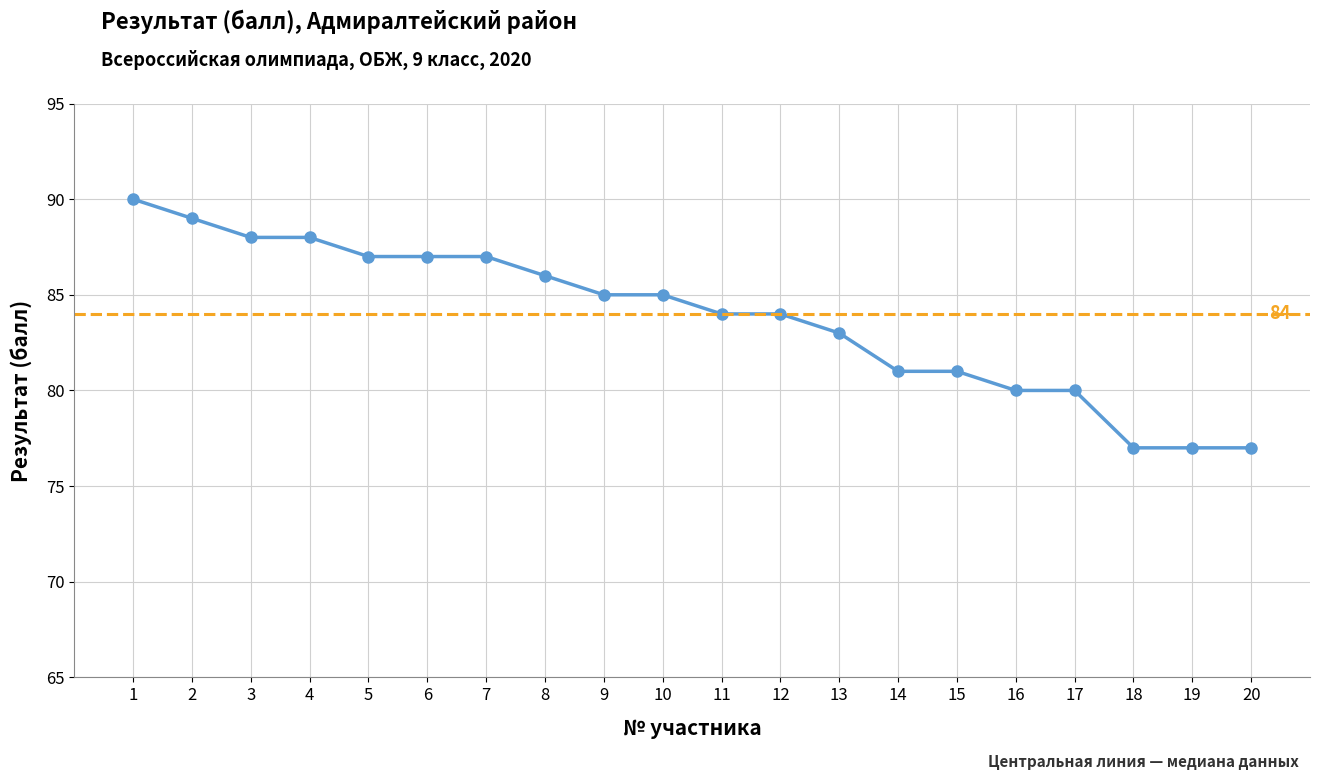

How many values are below 85?

10